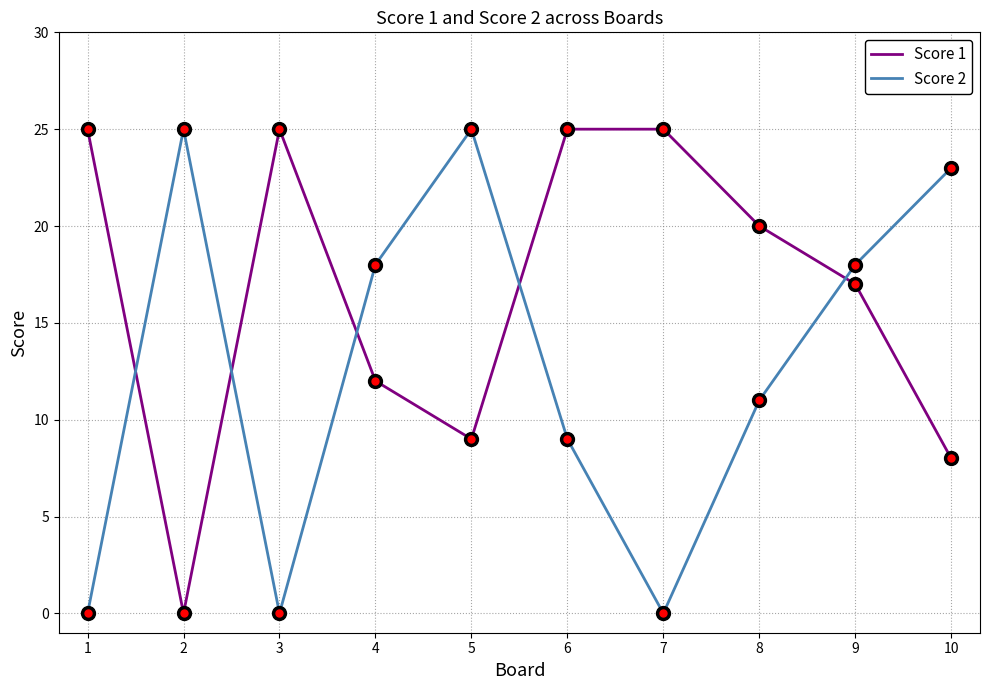

What is the average value of the Score 2 series?

13